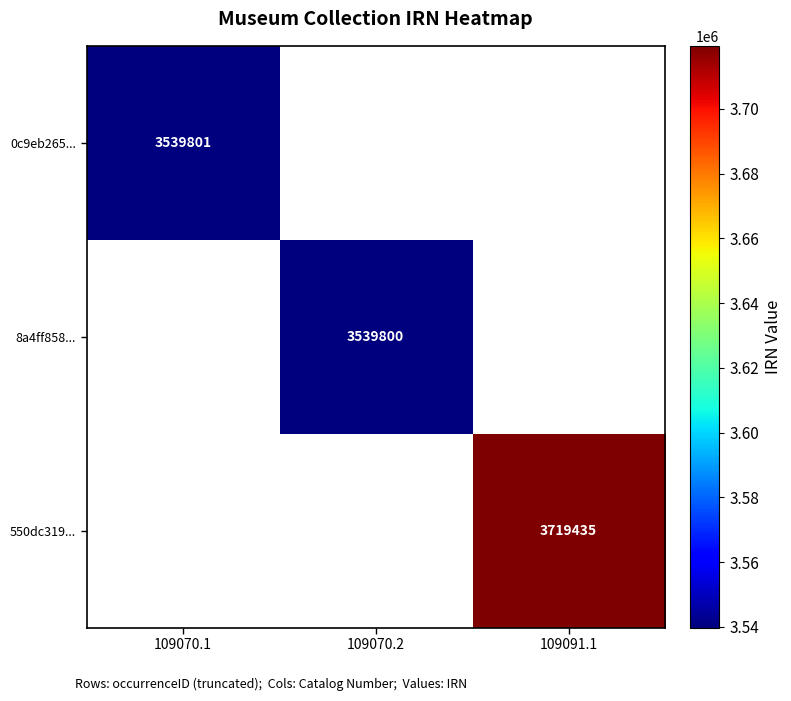

At how many categories does at least one series exceed 3575857?

1